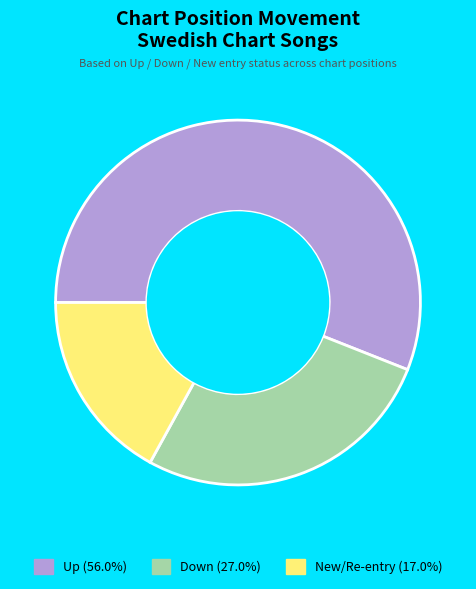

What is the ratio of the value at New/Re-entry (17.0%) to the value at Down (27.0%)?

0.6